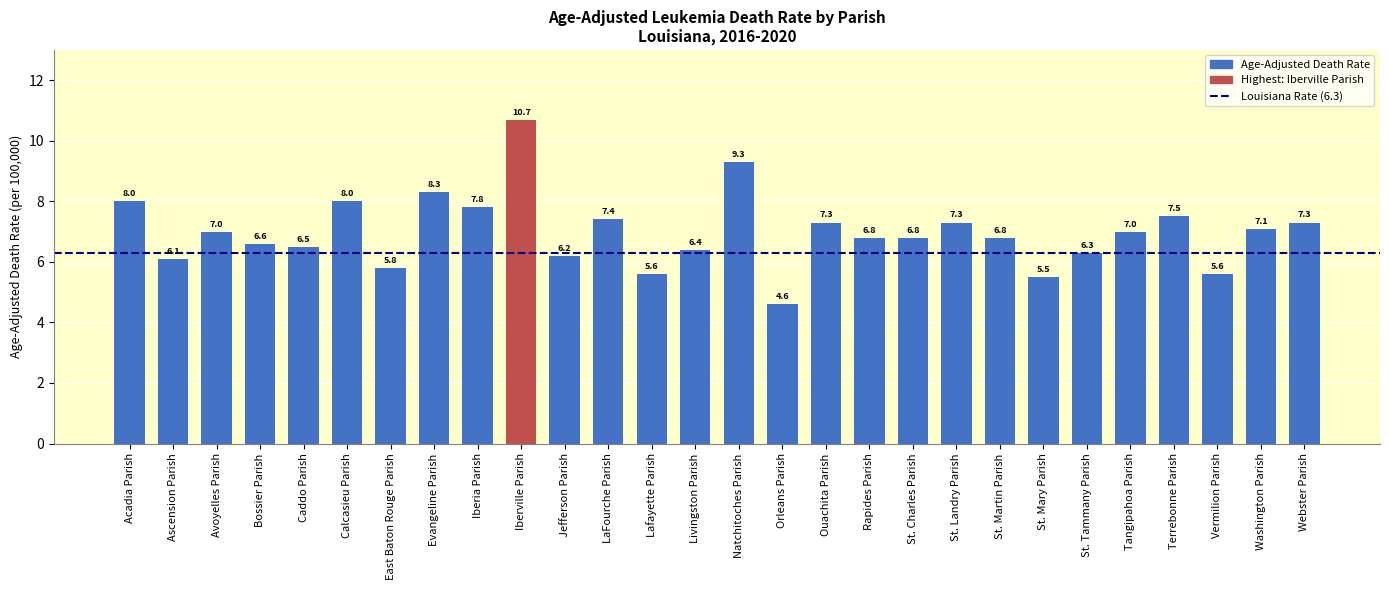

What value does the data have at St. Mary Parish?

5.5